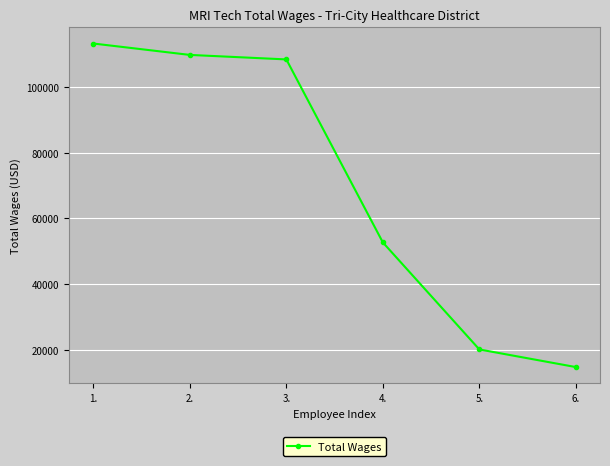

Where is the data nearest to the value 63993?

4.